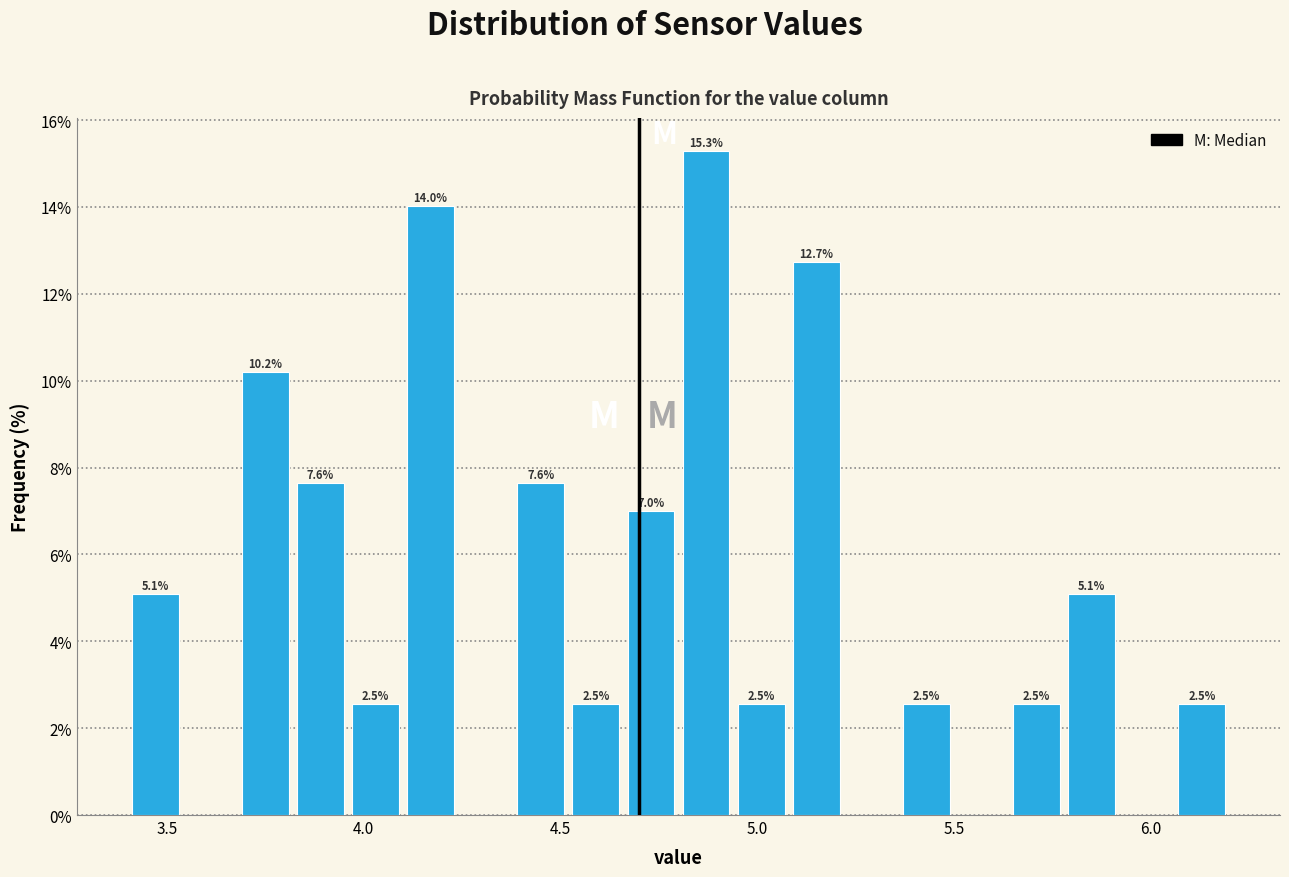

Around what value on the x-axis is the tallest bar? Give the approximate position of its centre, as read against the axis.

4.85